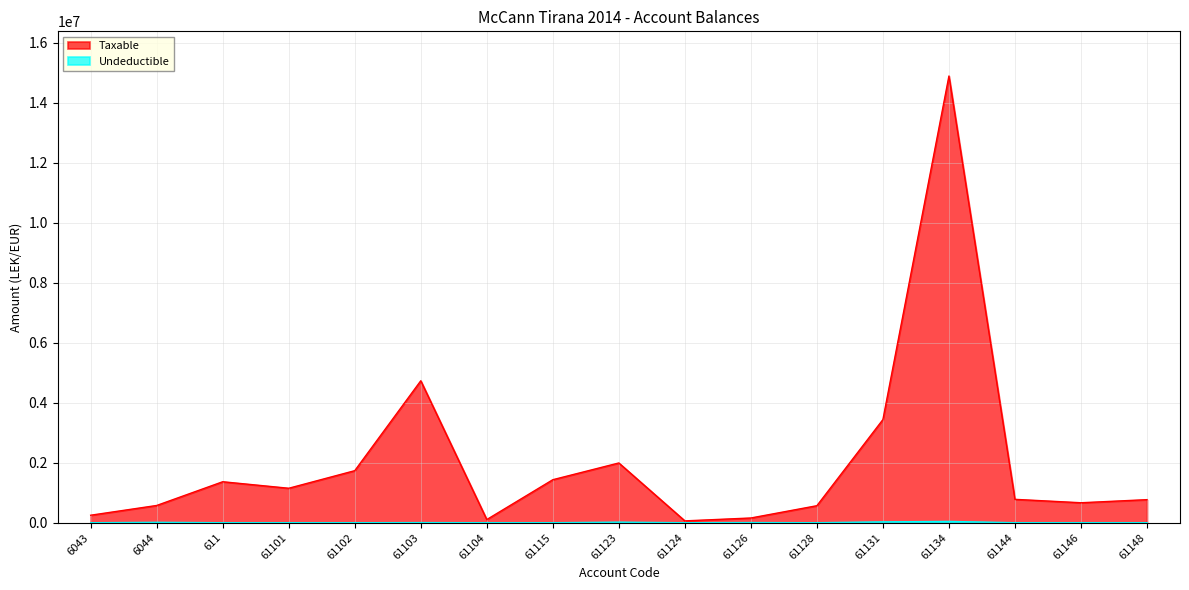

True or false: Taxable and Undeductible cross at least once.

False